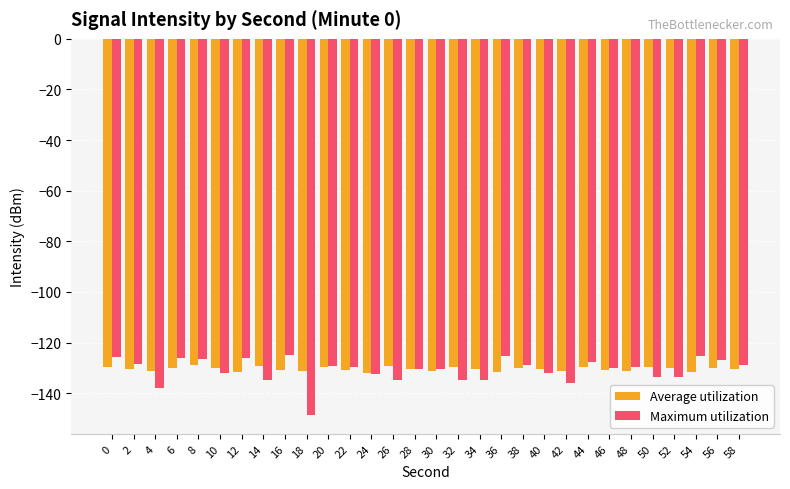

How many bars are there in each group?

2